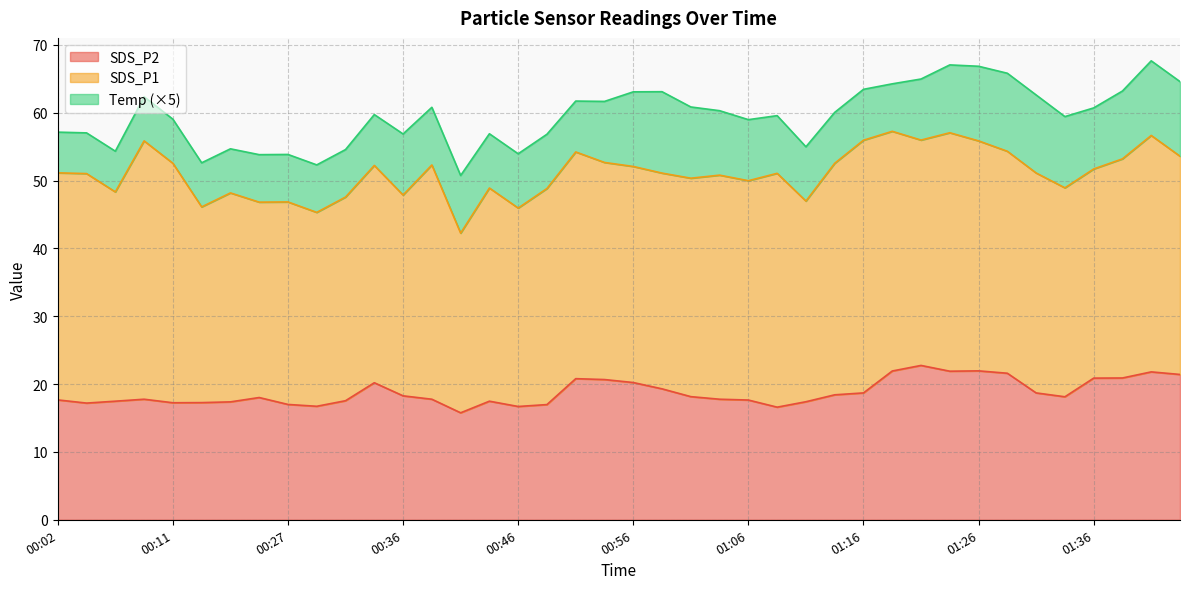

Does the chart have visible grid lines?

Yes